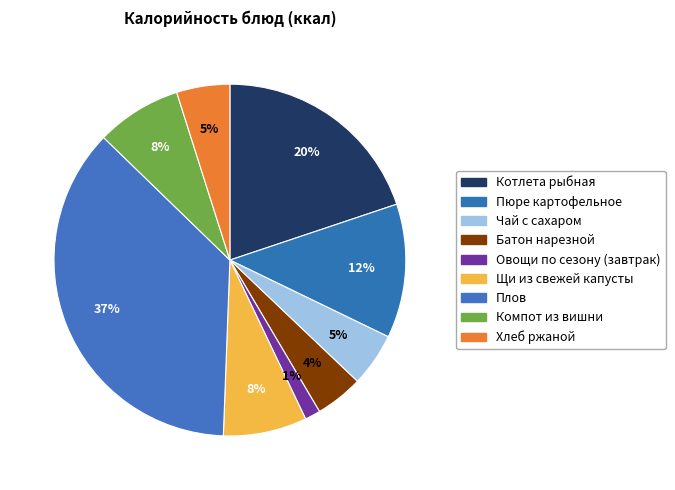

What percentage is the Овощи по сезону (завтрак) slice, to the nearest percent?

1%